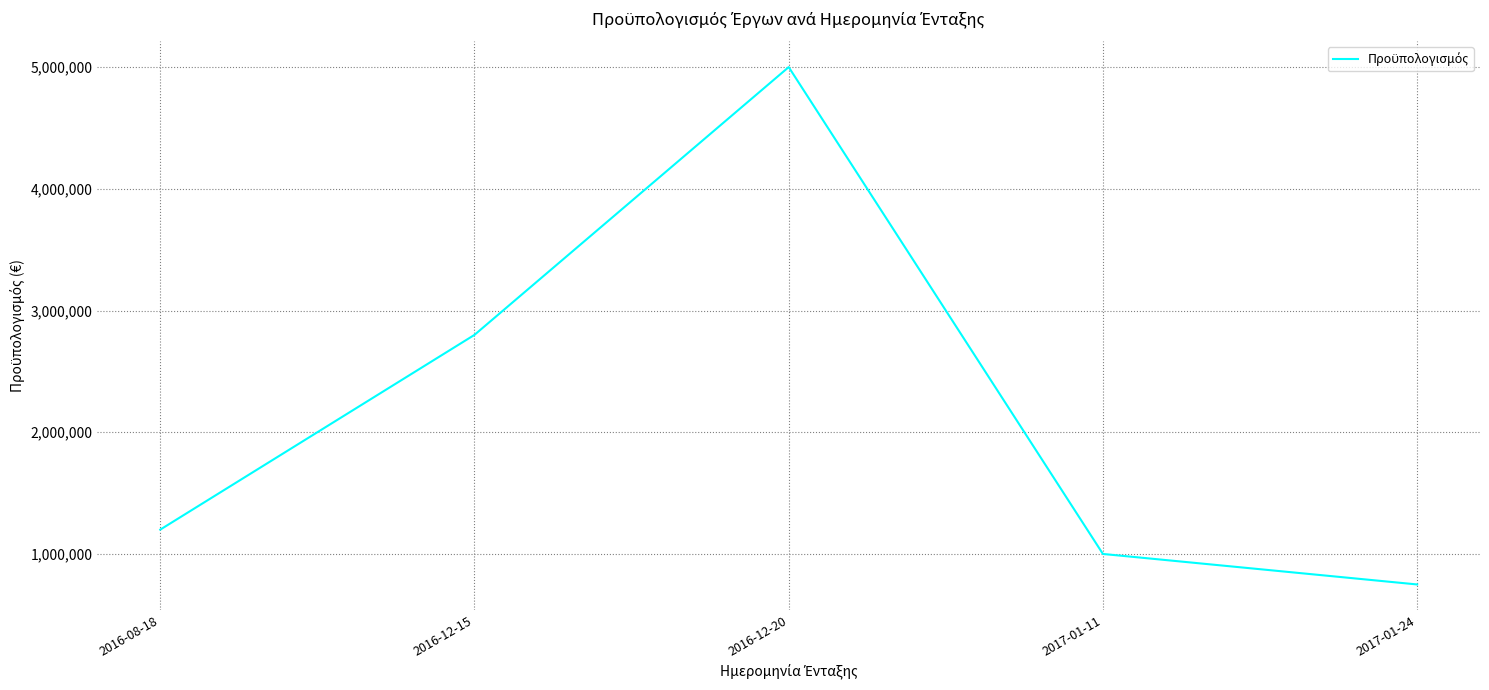

Rank the categories by value from lowest to highest.

2017-01-24, 2017-01-11, 2016-08-18, 2016-12-15, 2016-12-20